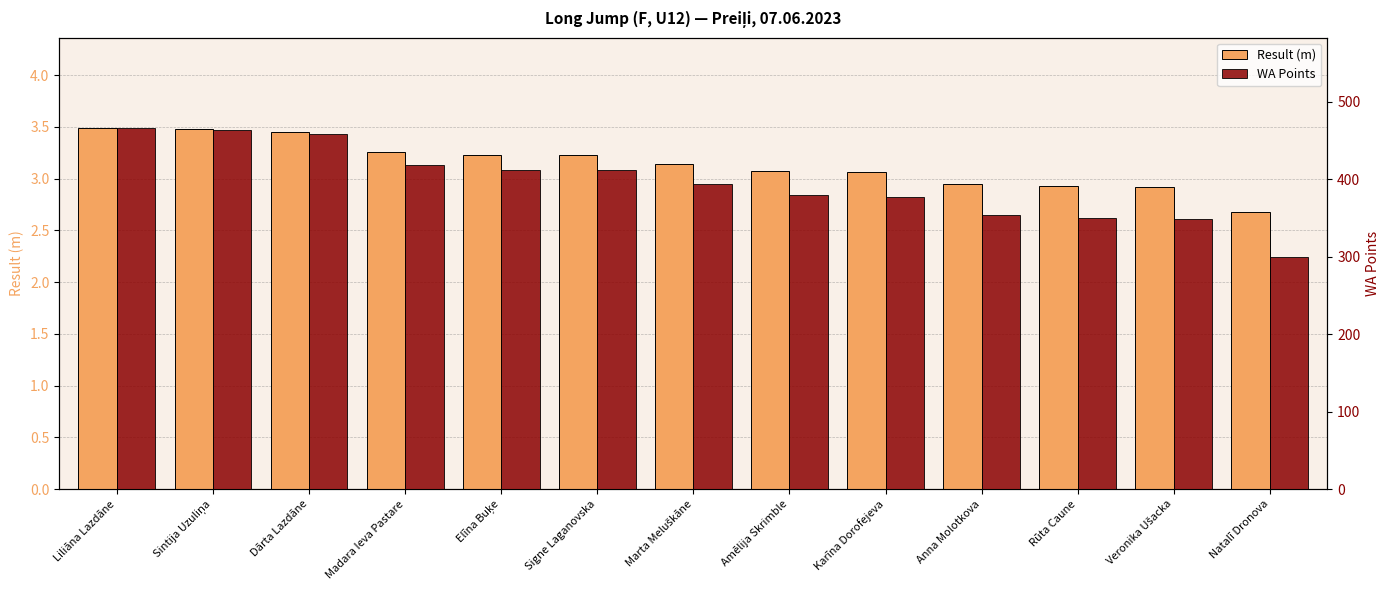

What position from the left is Marta Meluškāne?

7